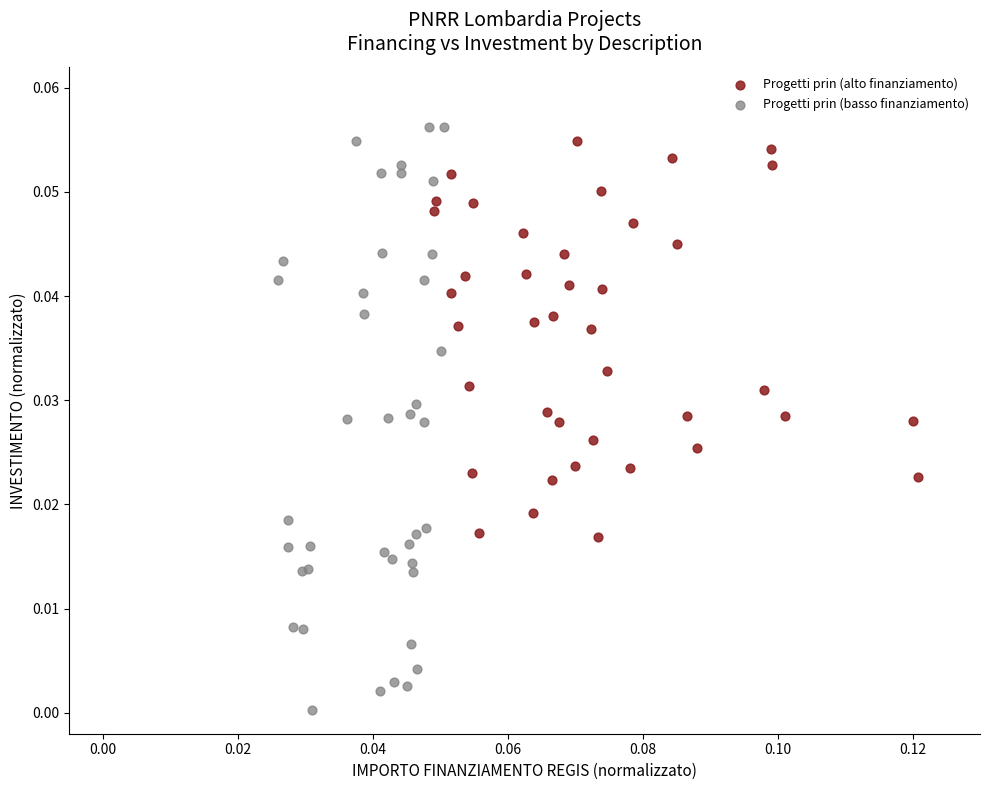

Which series reaches the minimum Y coordinate?

Progetti prin (basso finanziamento)